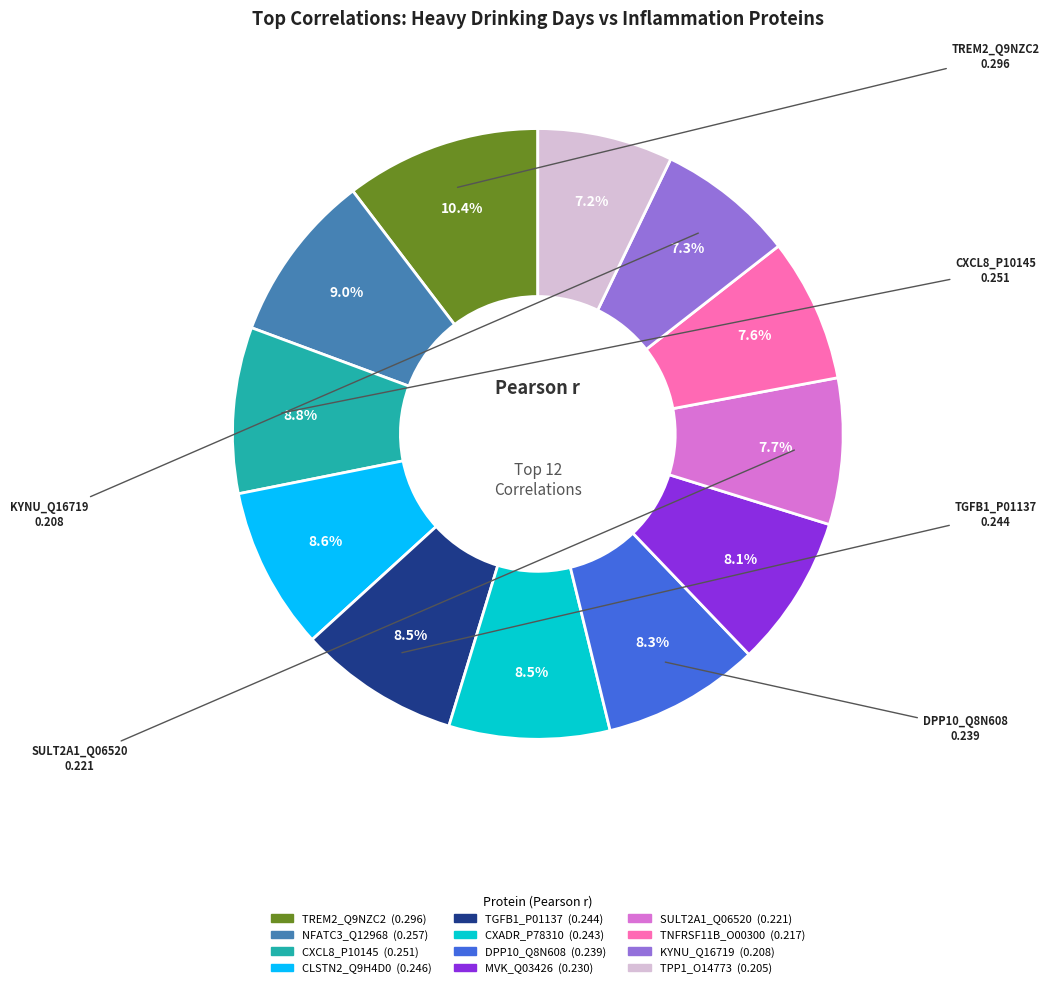

To the nearest percent, what percentage of the pie is CLSTN2_Q9H4D0?

9%